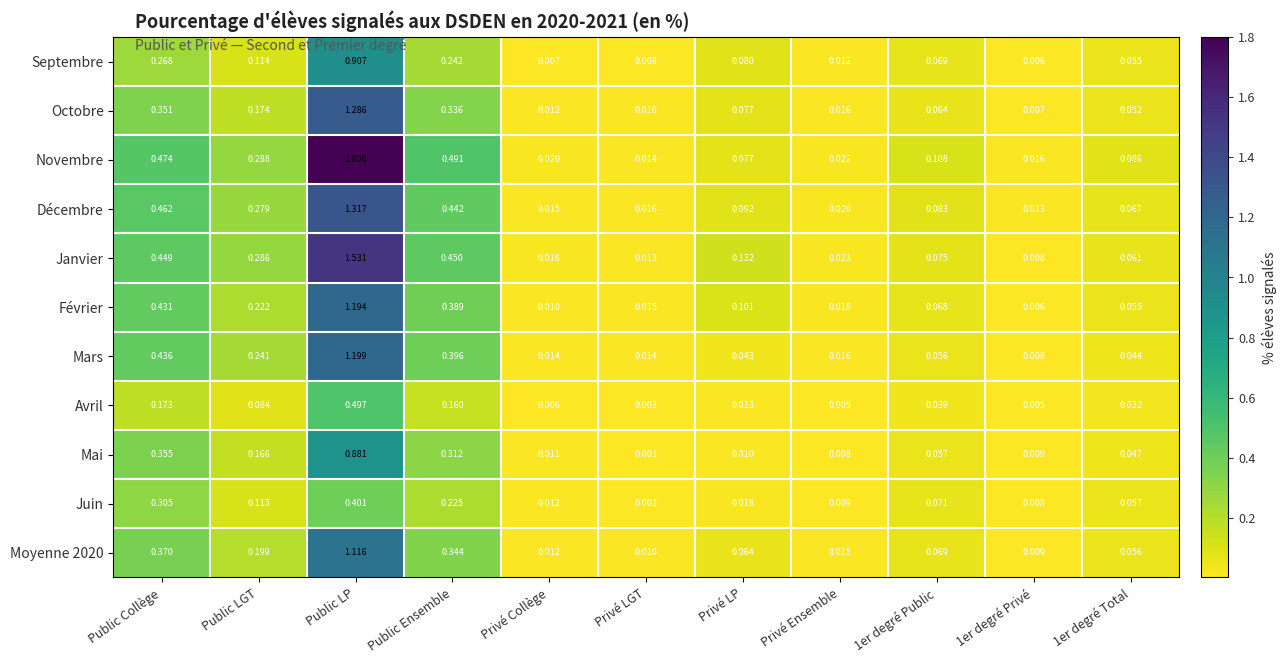

Which series has the largest total across all categories?

Novembre